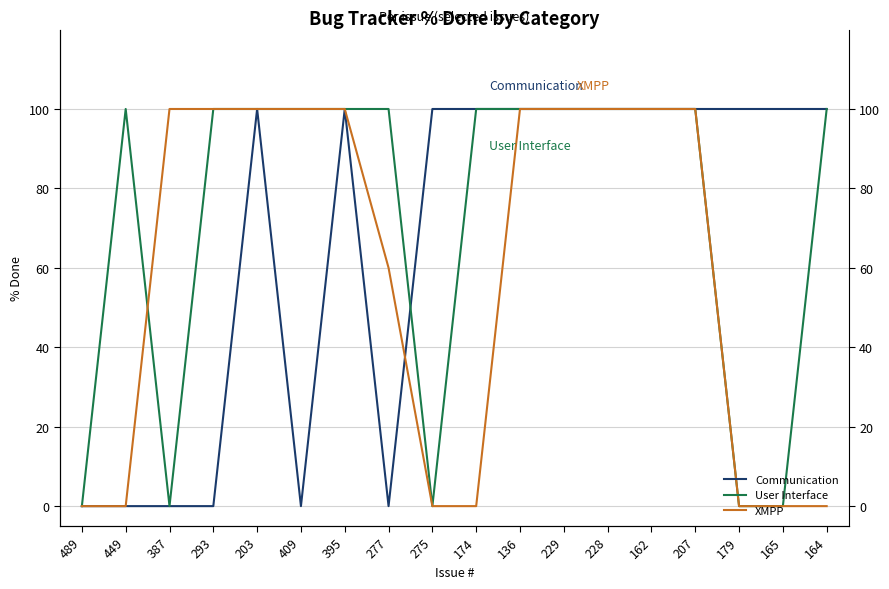

What is the sum of the User Interface values at 174 and 228?

200